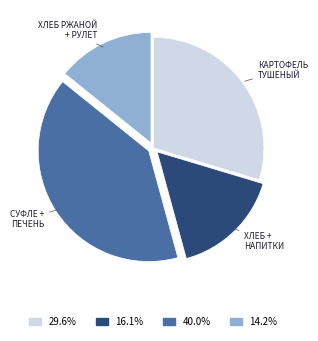

Does 40.0% represent more than half of the total?

No